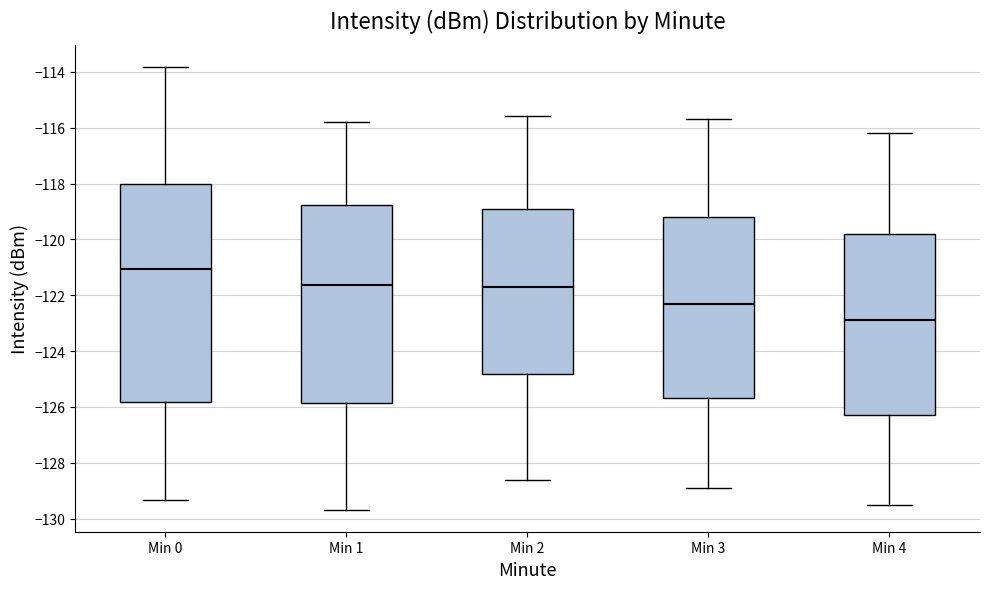

Reading left to right, transcribe this box plot: for each box, give where its median line is, the range the box spans, and where its two whiskers end, as read against the y-axis. The values are not printed on the chart, so give them approximately, as read against the axis.

Min 0: median -121.0, box -125.8 to -118.0, whiskers -129.4 to -113.8
Min 1: median -121.6, box -125.8 to -118.8, whiskers -129.6 to -115.8
Min 2: median -121.6, box -124.8 to -118.8, whiskers -128.6 to -115.6
Min 3: median -122.2, box -125.6 to -119.2, whiskers -128.8 to -115.6
Min 4: median -122.8, box -126.2 to -119.8, whiskers -129.4 to -116.2